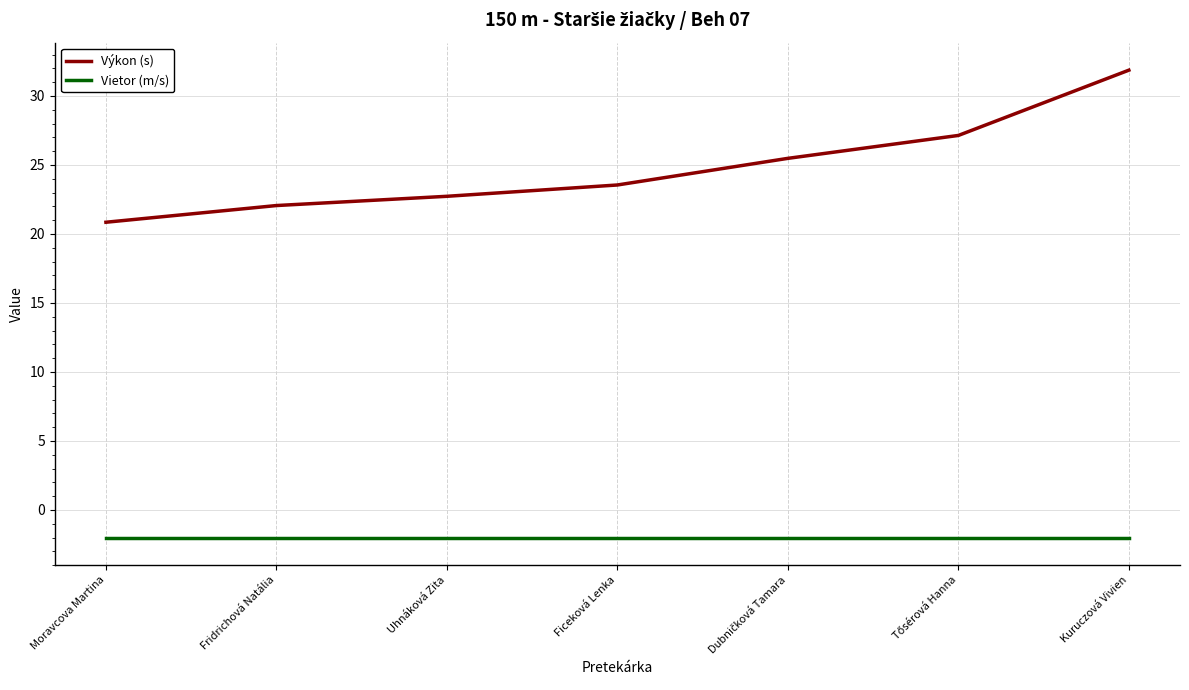

The Výkon (s) series shows 38.1 at Fridrichová Natália. True or false?

False